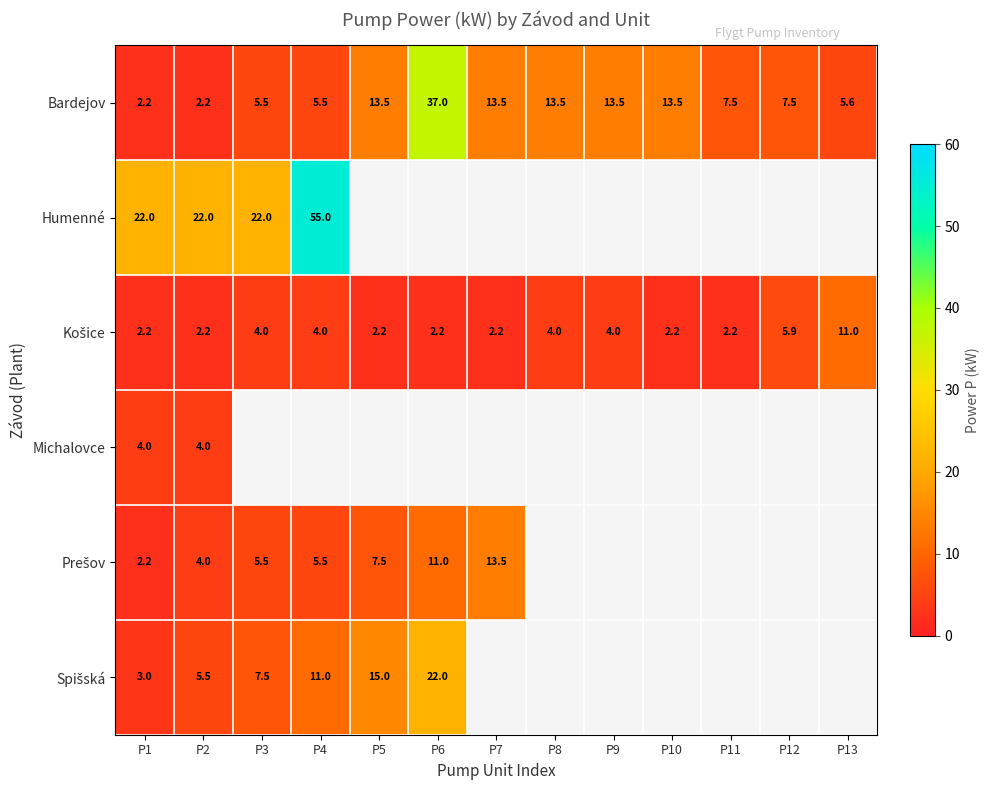

How many categories are shown in the chart?

13